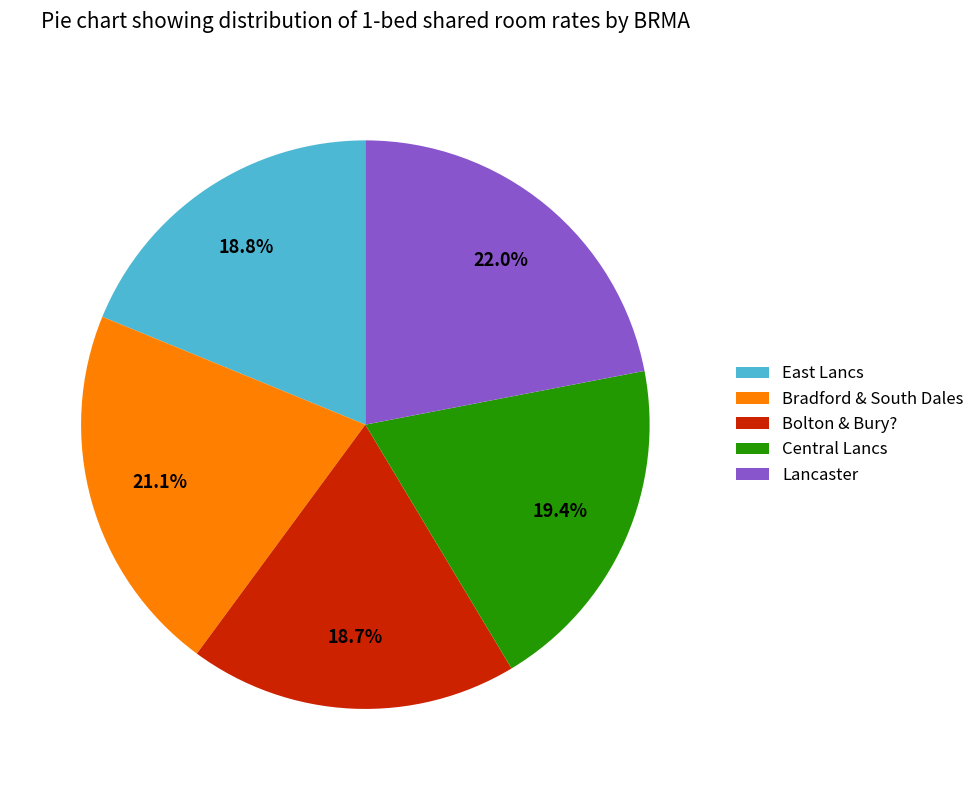

Which has a higher value, Lancaster or Bolton & Bury??

Lancaster